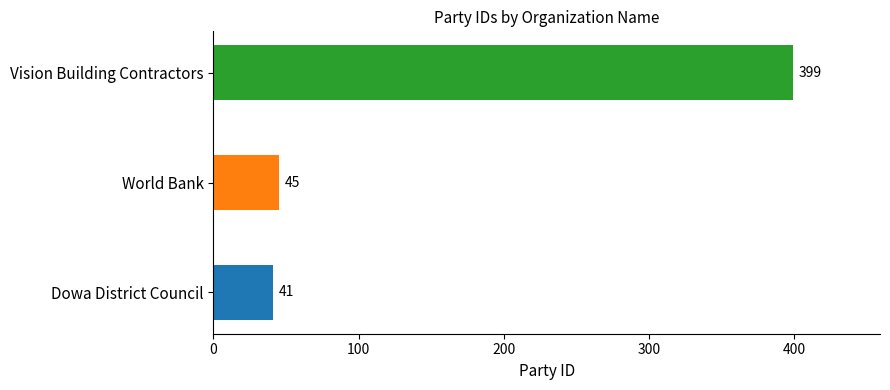

What is the change in value from Dowa District Council to World Bank?

+4